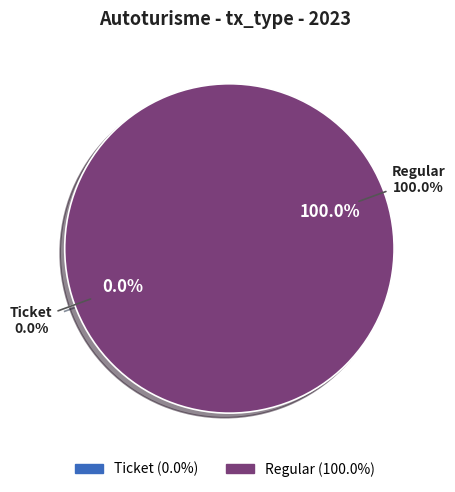

How many slices are in this pie chart?

2